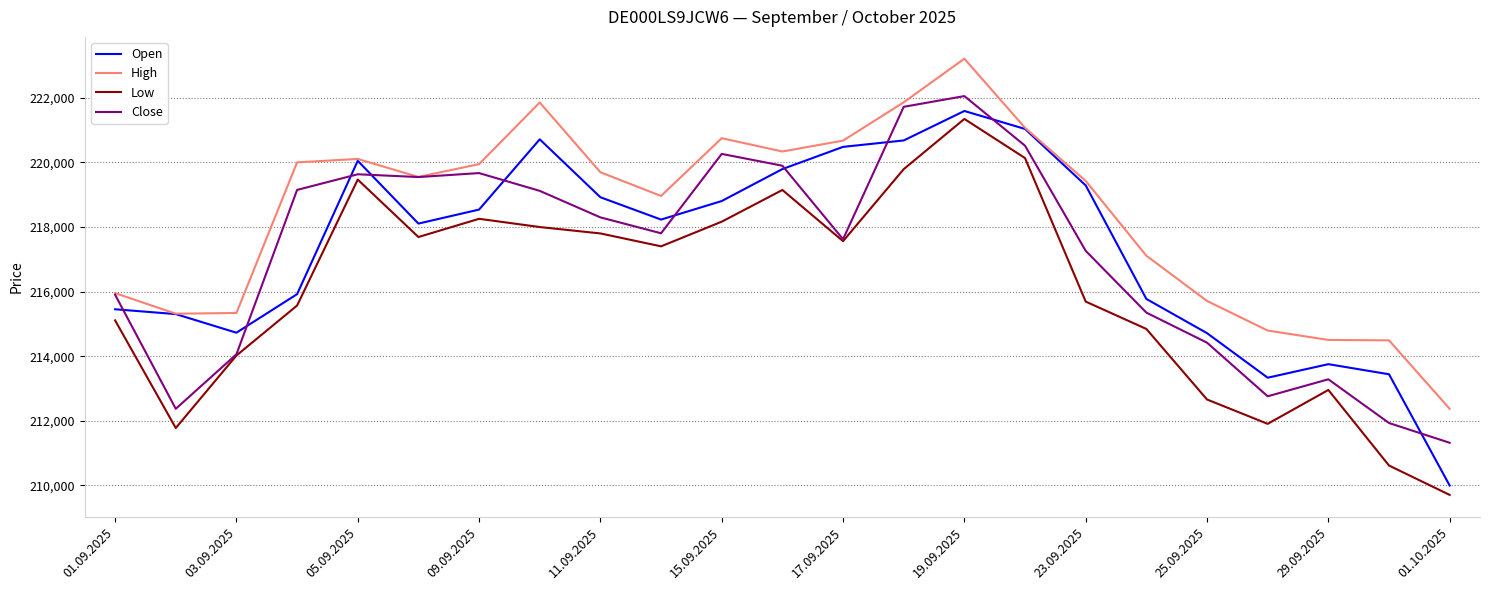

True or false: Low and High intersect in this chart.

False